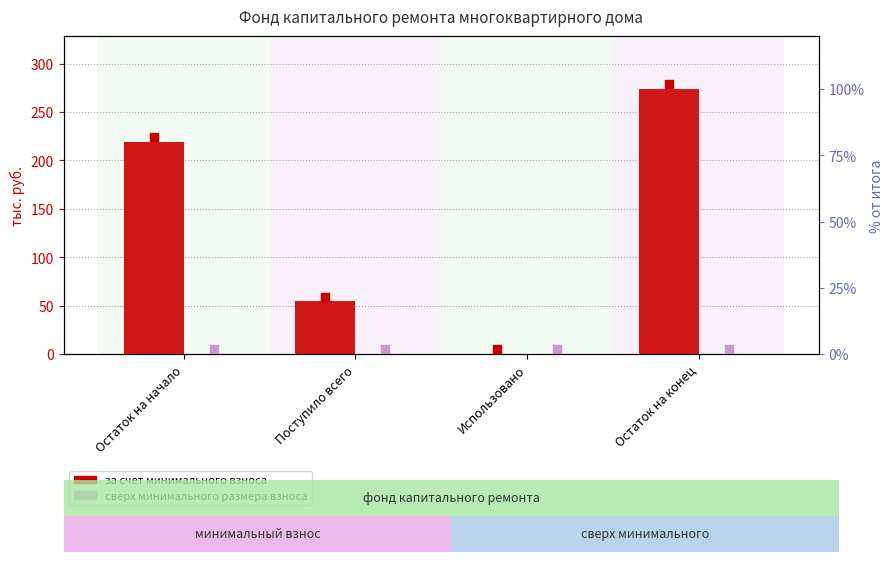

Which series has the largest total across all categories?

за счет минимального взноса